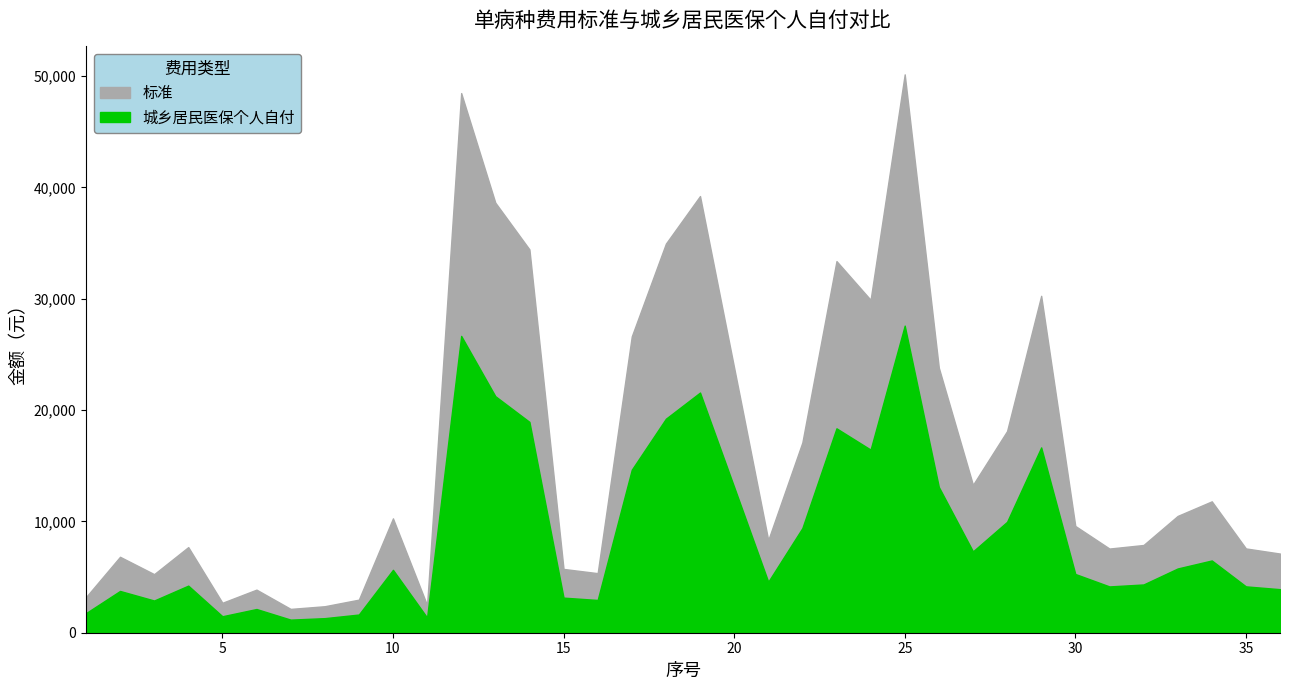

How many data points in 标准 are less than 10270?

18